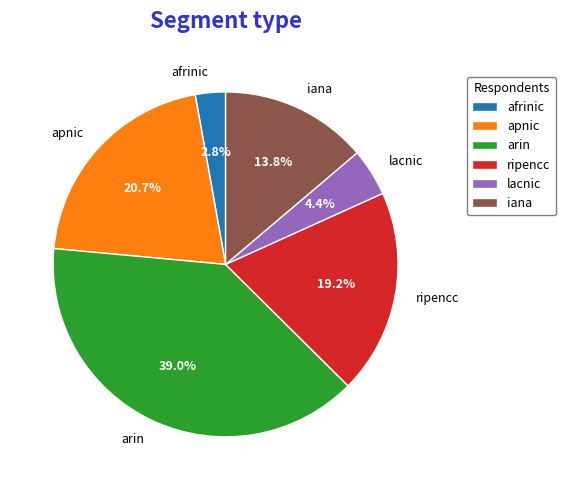

To the nearest percent, what portion does apnic represent?

21%